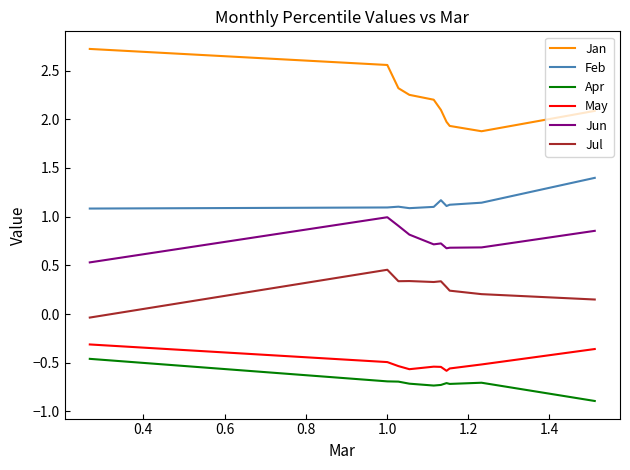

Which series has the largest total across all categories?

Jan